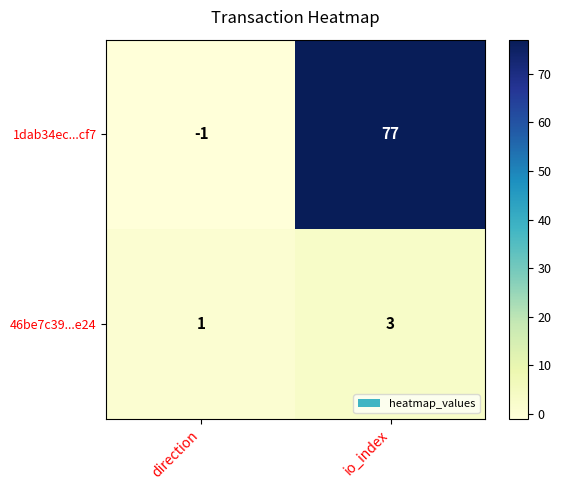

Rank the series at io_index from lowest to highest value.

46be7c39...e24, 1dab34ec...cf7